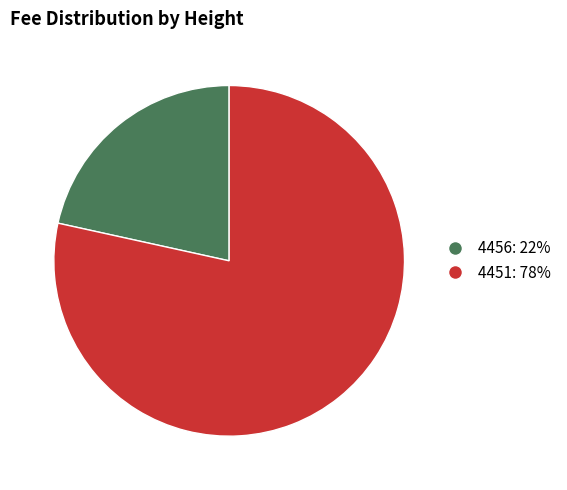

Count the number of slices in the pie.

2